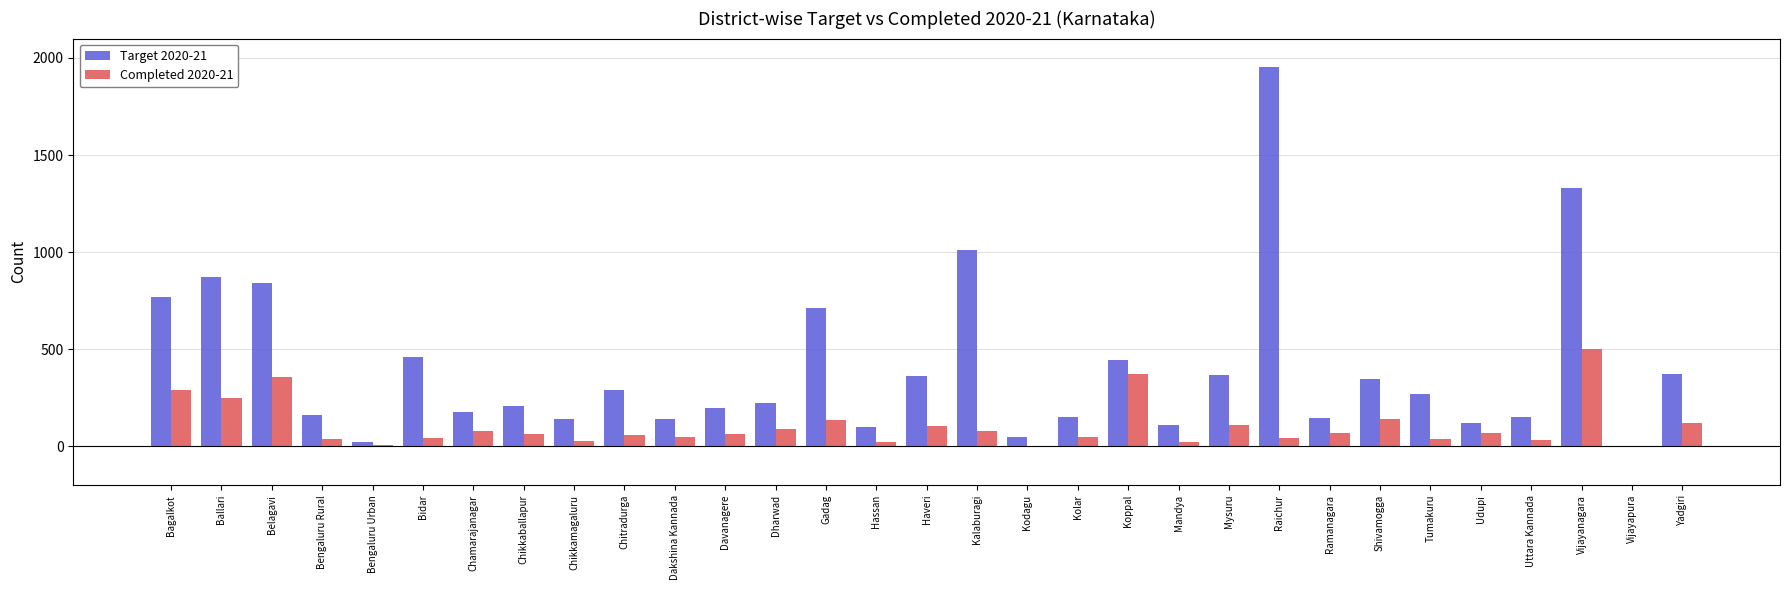

How many data points does each series have?

31